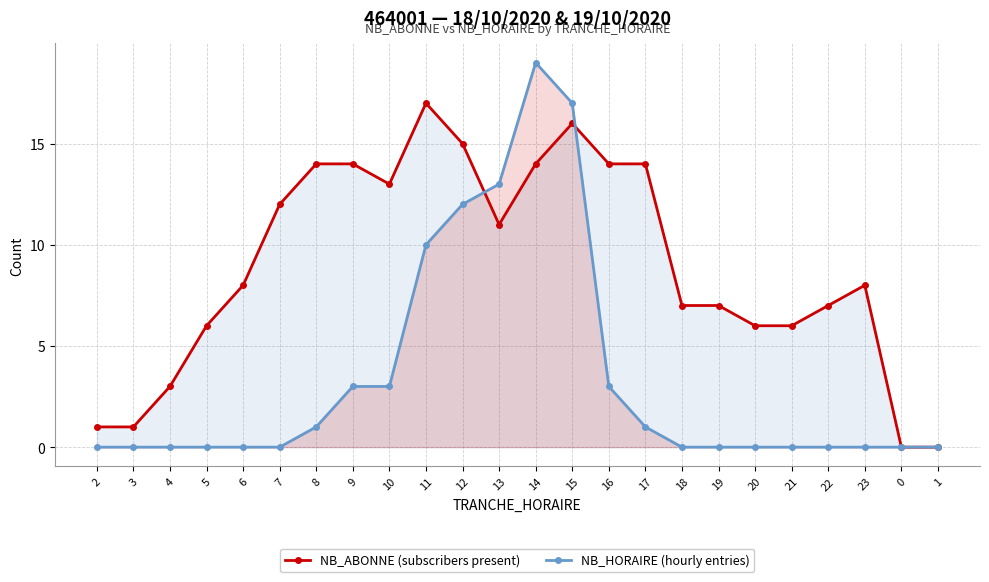

Reading left to right, what are all the values shown in this chart?

NB_ABONNE (subscribers present): 1	1	3	6	8	12	14	14	13	17	15	11	14	16	14	14	7	7	6	6	7	8	0	0
NB_HORAIRE (hourly entries): 0	0	0	0	0	0	1	3	3	10	12	13	19	17	3	1	0	0	0	0	0	0	0	0